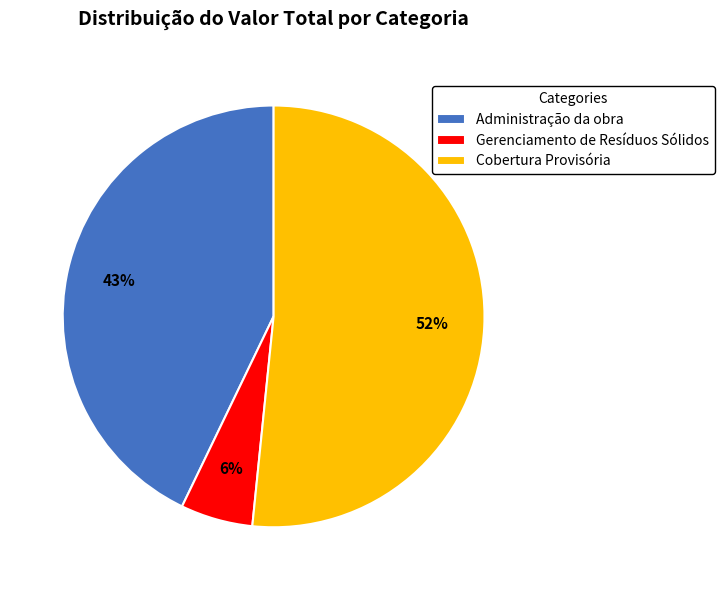

To the nearest percent, what portion does Administração da obra represent?

43%